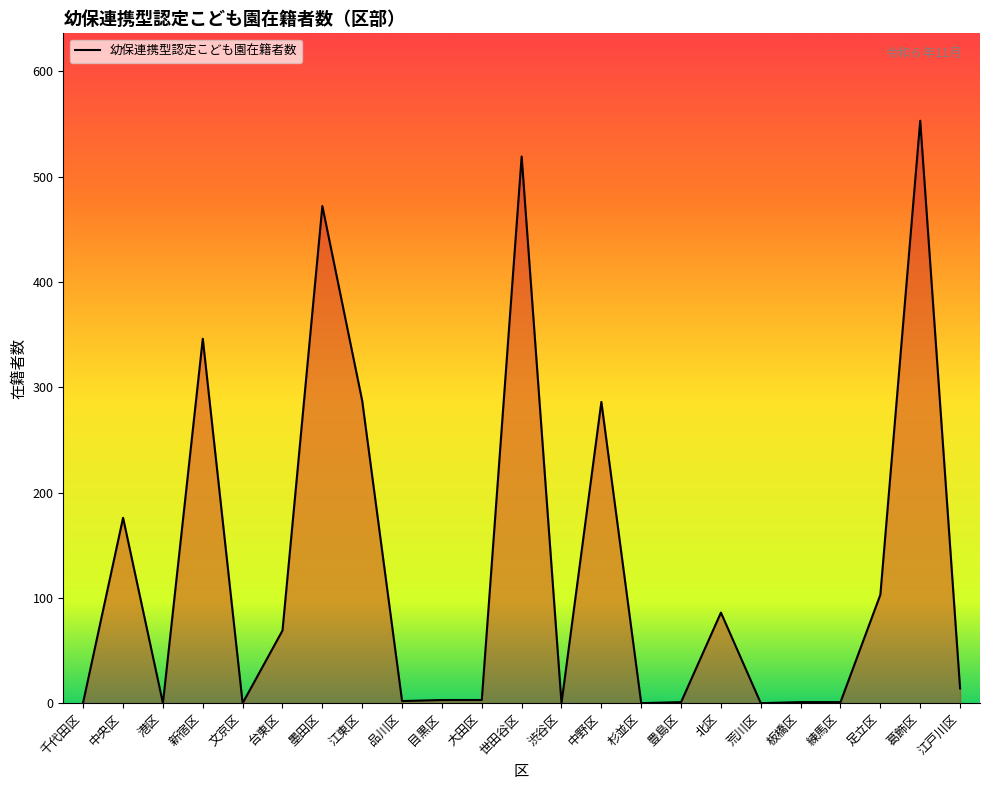

What is the difference between the maximum and minimum values?

553